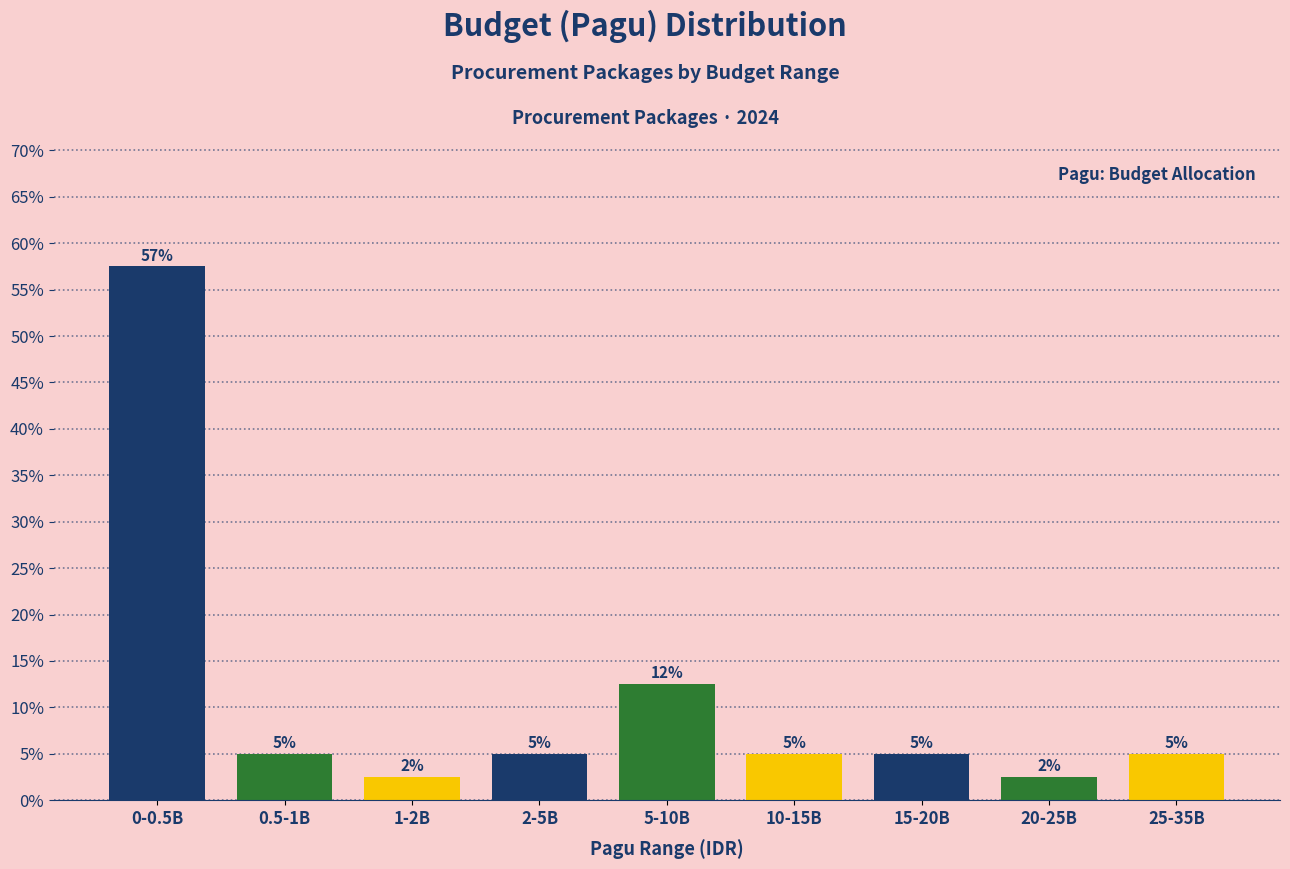

What is the difference between the second highest and second lowest values?

10.0